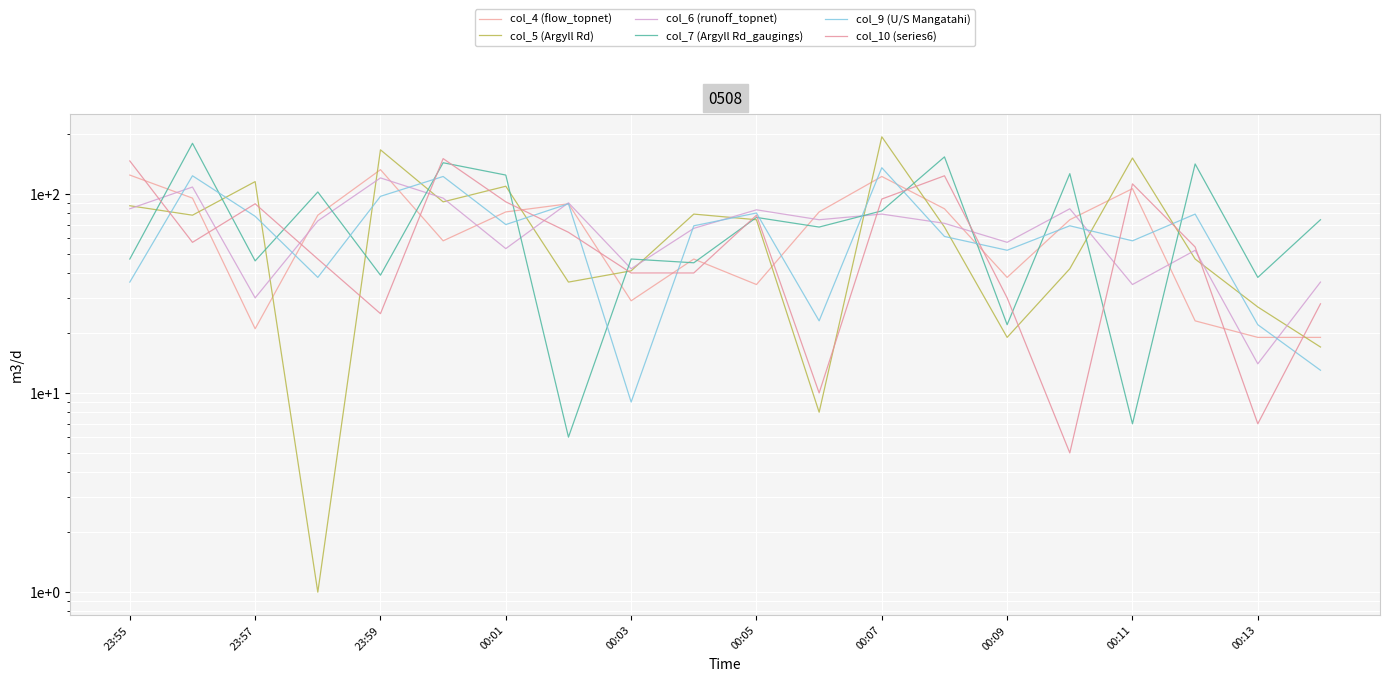

What is the difference between the col_6 (runoff_topnet) values at 13 and 18?

57